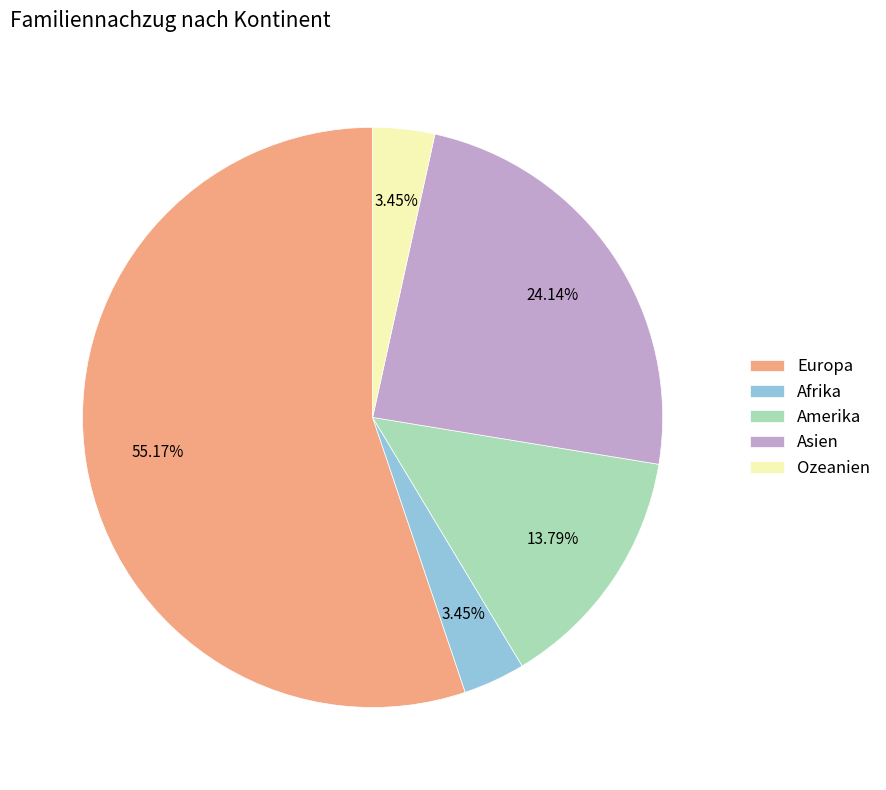

Is there a majority slice in this chart?

Yes